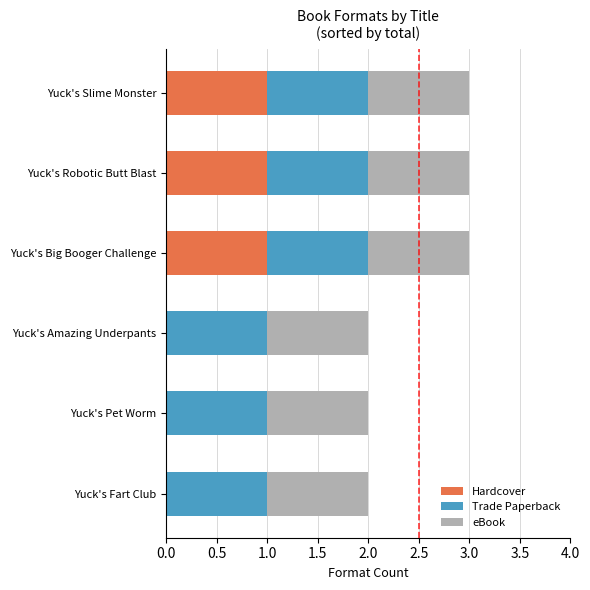

Is it true that Hardcover equals 0 at Yuck's Amazing Underpants?

True